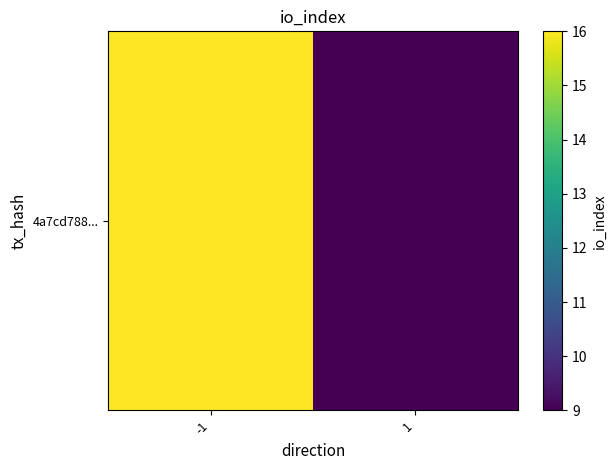

What is the sum of the values at -1 and 1?

25